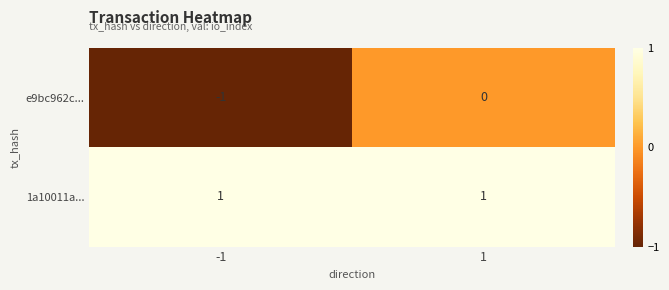

List the series in order of their overall mean, lowest first.

e9bc962c..., 1a10011a...